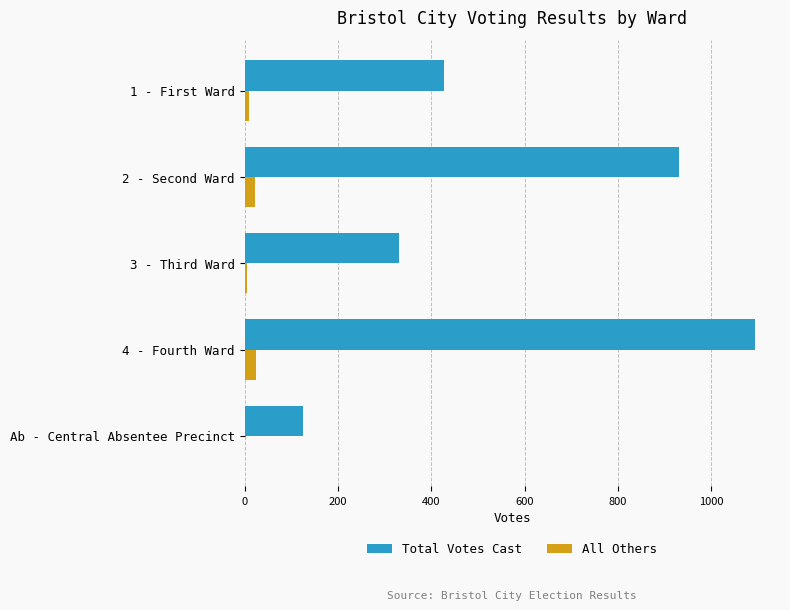

The value of Total Votes Cast at 3 - Third Ward is 512. True or false?

False